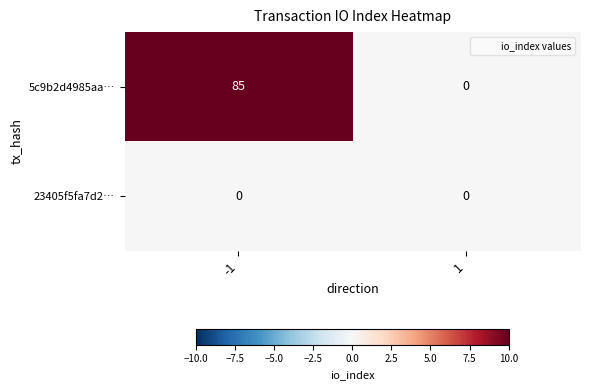

At how many categories does at least one series exceed 49?

1